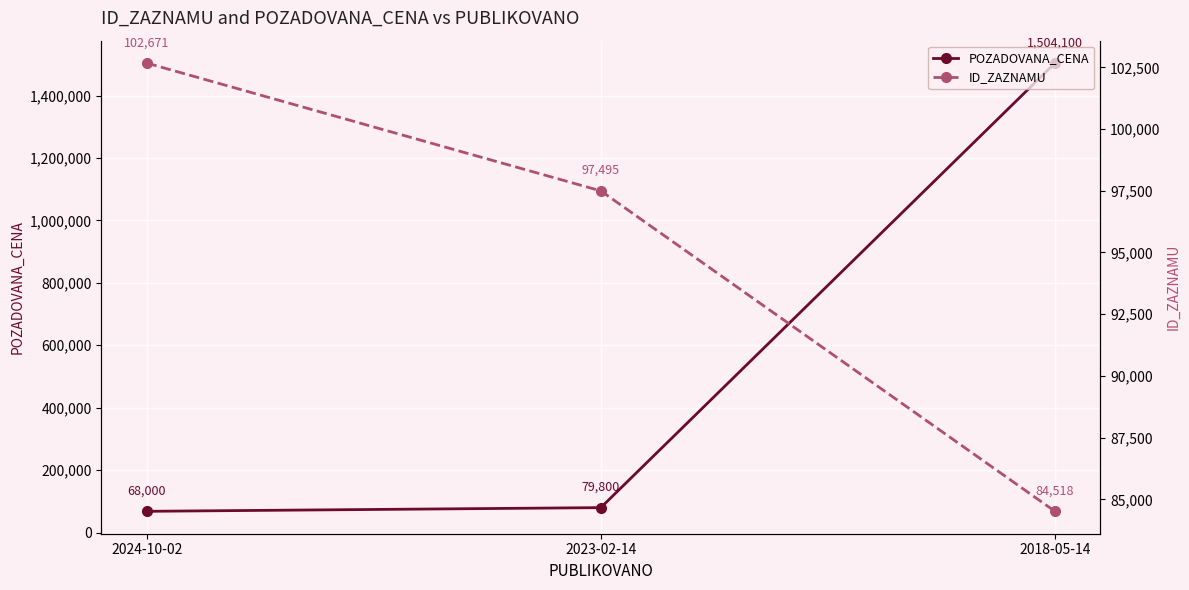

Rank the series at 2018-05-14 from lowest to highest value.

ID_ZAZNAMU, POZADOVANA_CENA